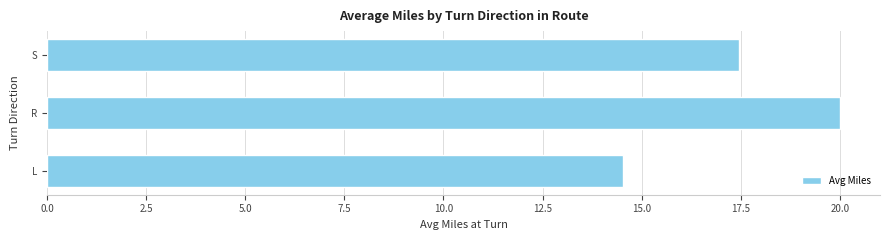

What is the average value?

17.3